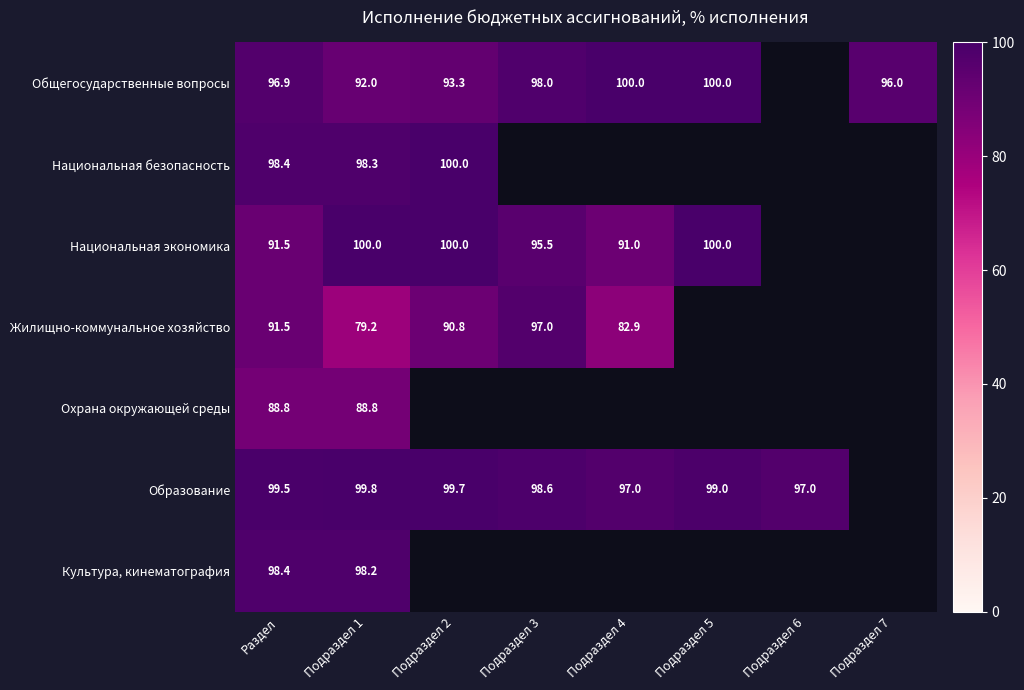

What is the difference between the Национальная экономика values at Раздел and Подраздел 1?

8.5